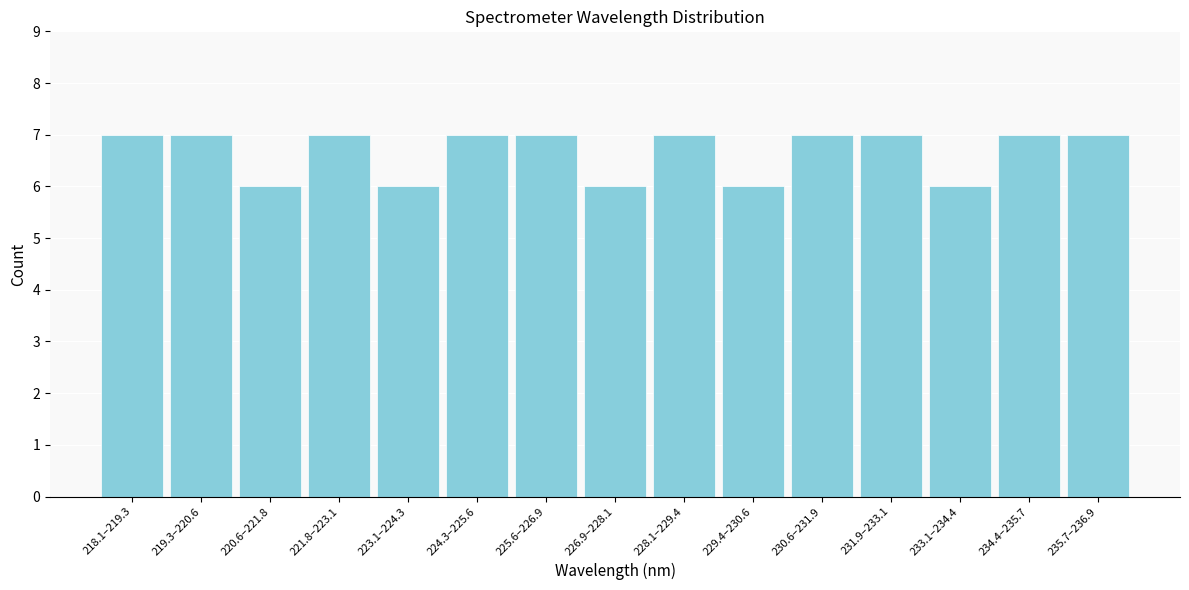

Reading left to right, what are all the values shown in this chart?

218.1–219.3=7	219.3–220.6=7	220.6–221.8=6	221.8–223.1=7	223.1–224.3=6	224.3–225.6=7	225.6–226.9=7	226.9–228.1=6	228.1–229.4=7	229.4–230.6=6	230.6–231.9=7	231.9–233.1=7	233.1–234.4=6	234.4–235.7=7	235.7–236.9=7